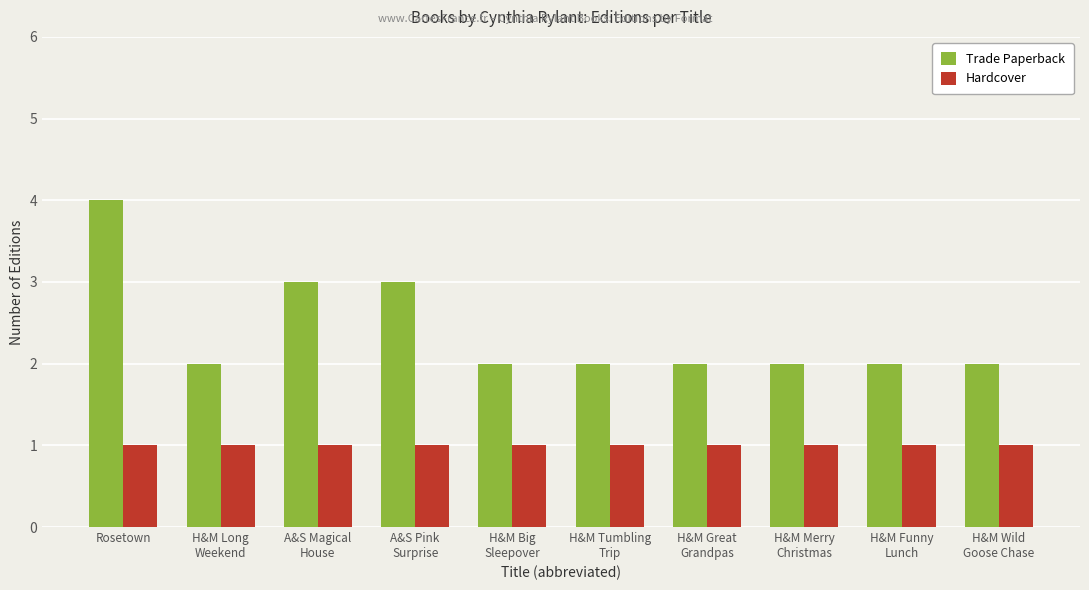

Does the chart contain any negative values?

No